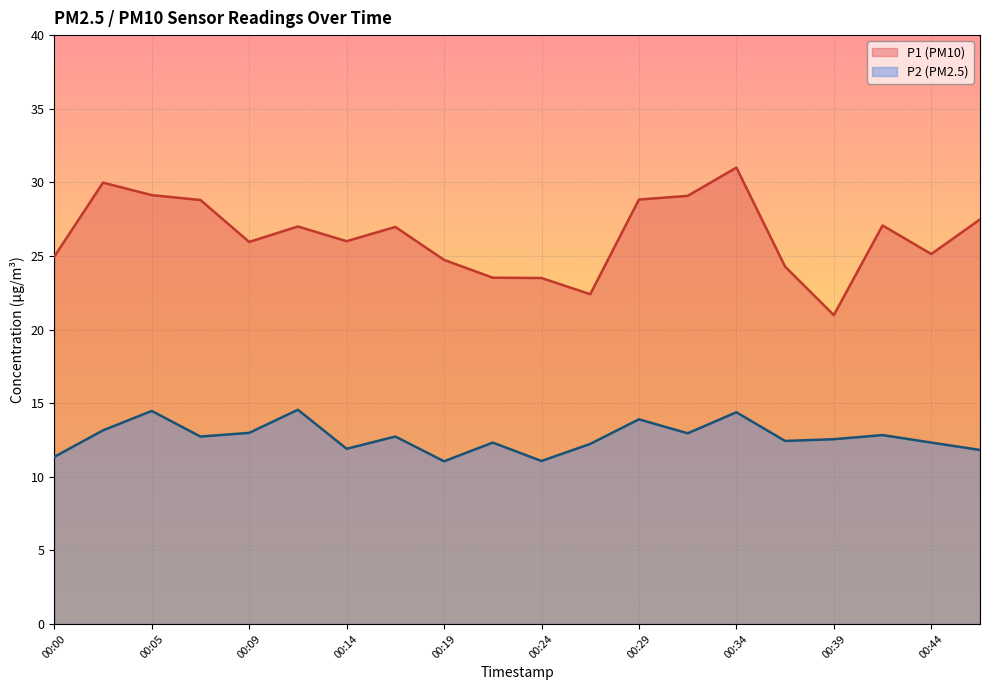

What is the difference between the highest and lowest values at 00:44?

12.8